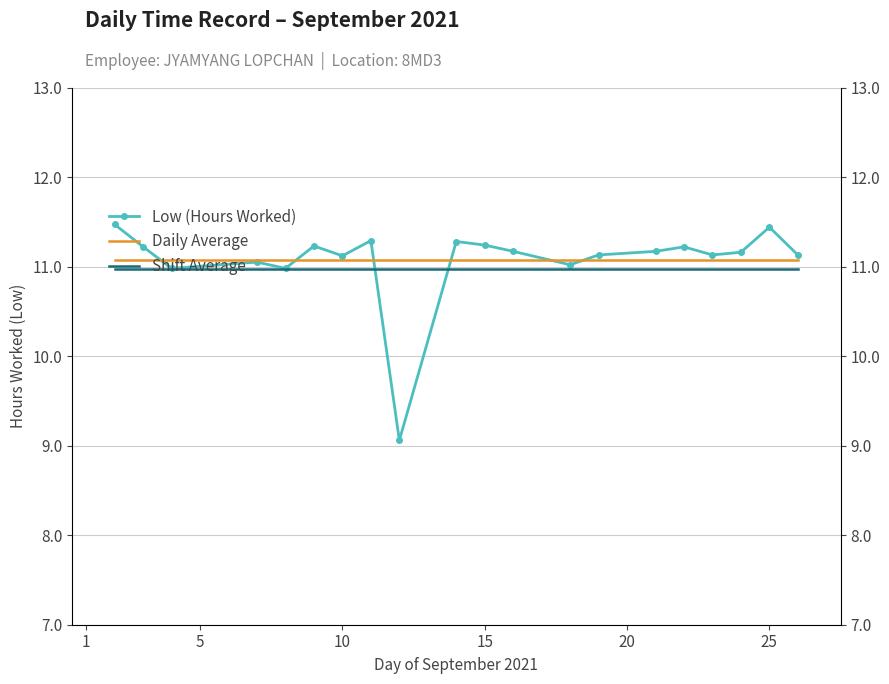

The value of Shift Average at 25 is 18.9. True or false?

False